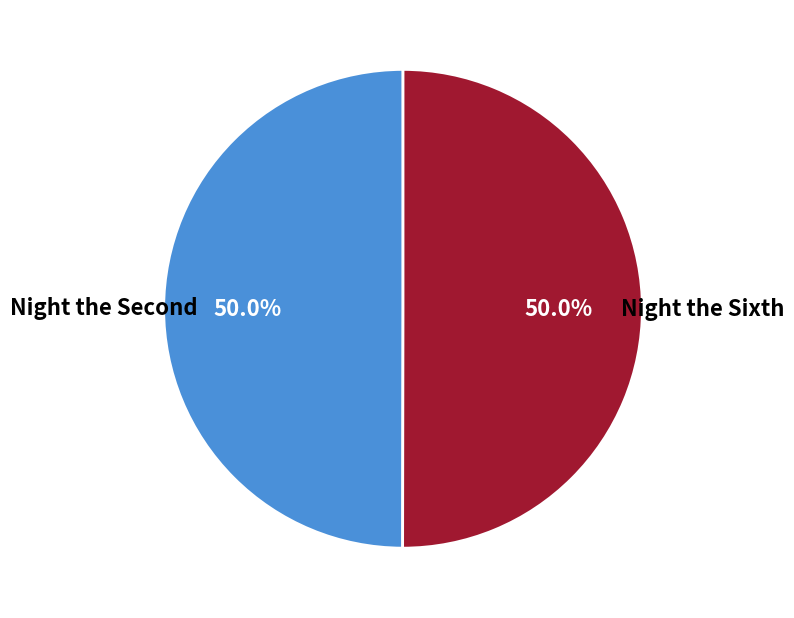

How many segments does this pie chart have?

2